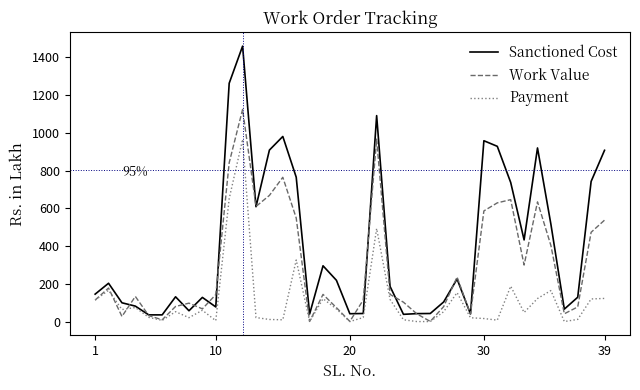

What is the maximum value shown in the chart?

1460.0